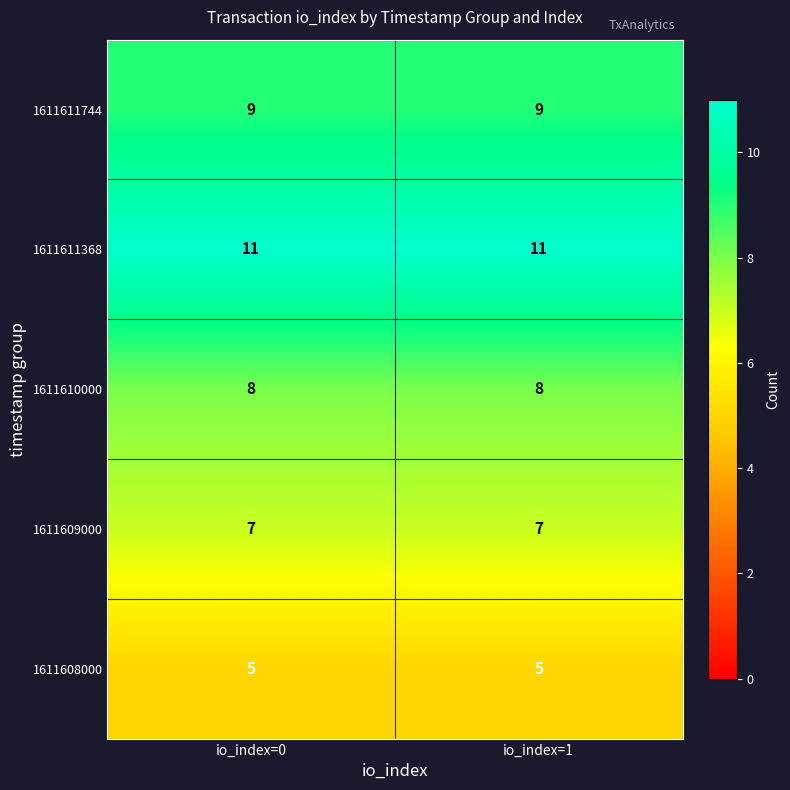

At how many categories does at least one series exceed 8?

2